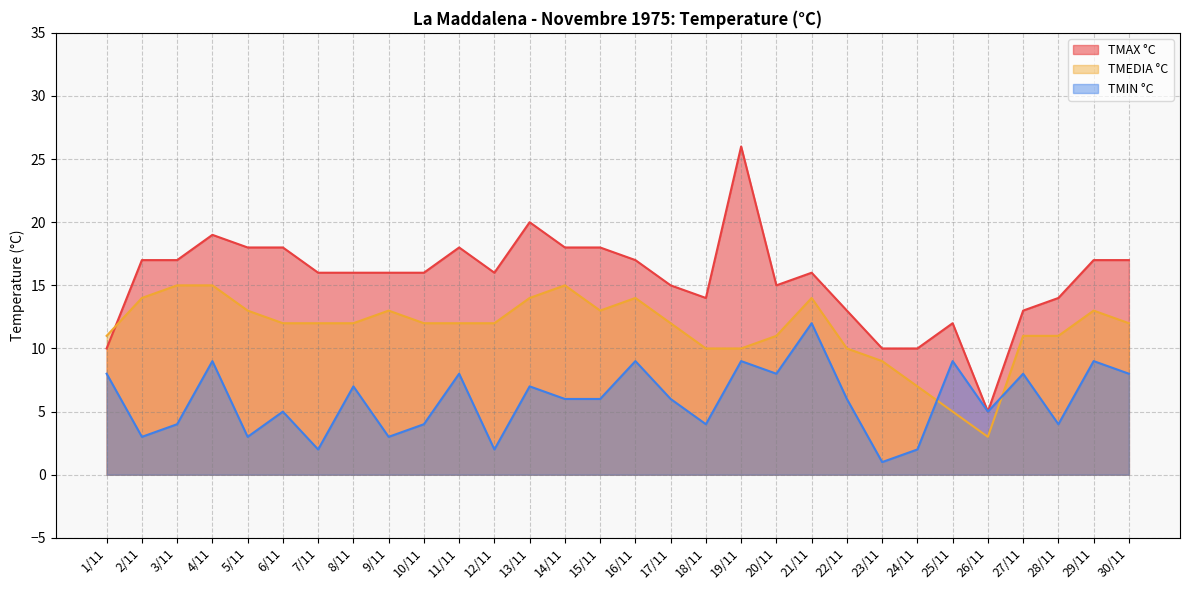

The TMIN °C series shows 3 at 5/11. True or false?

True